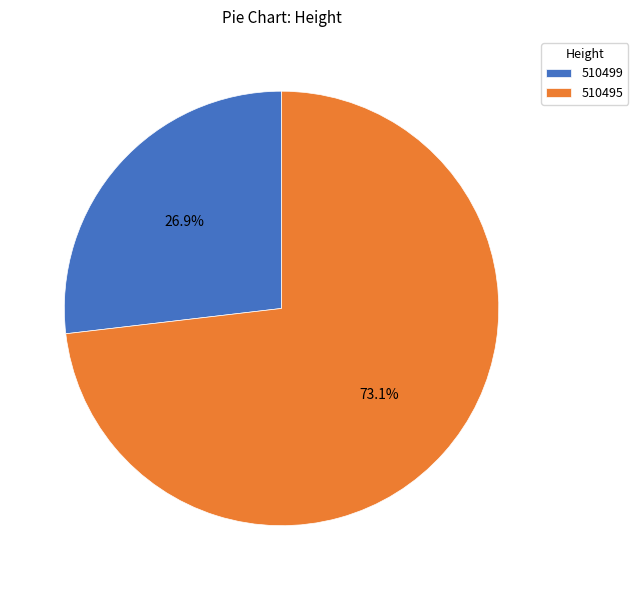

What percentage is the 510499 slice, to the nearest percent?

27%